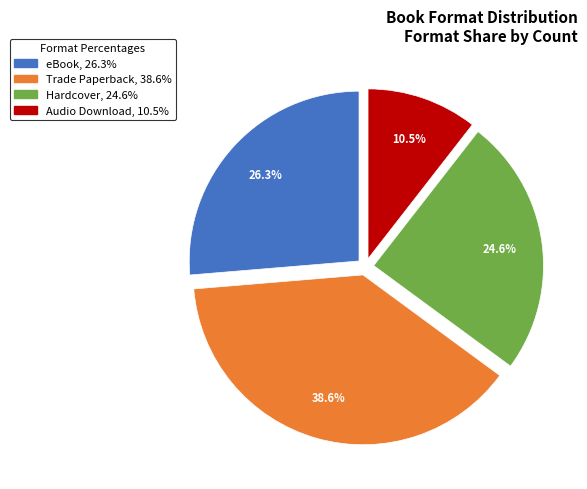

Combined, what portion of the pie is eBook and Audio Download?

36.8%